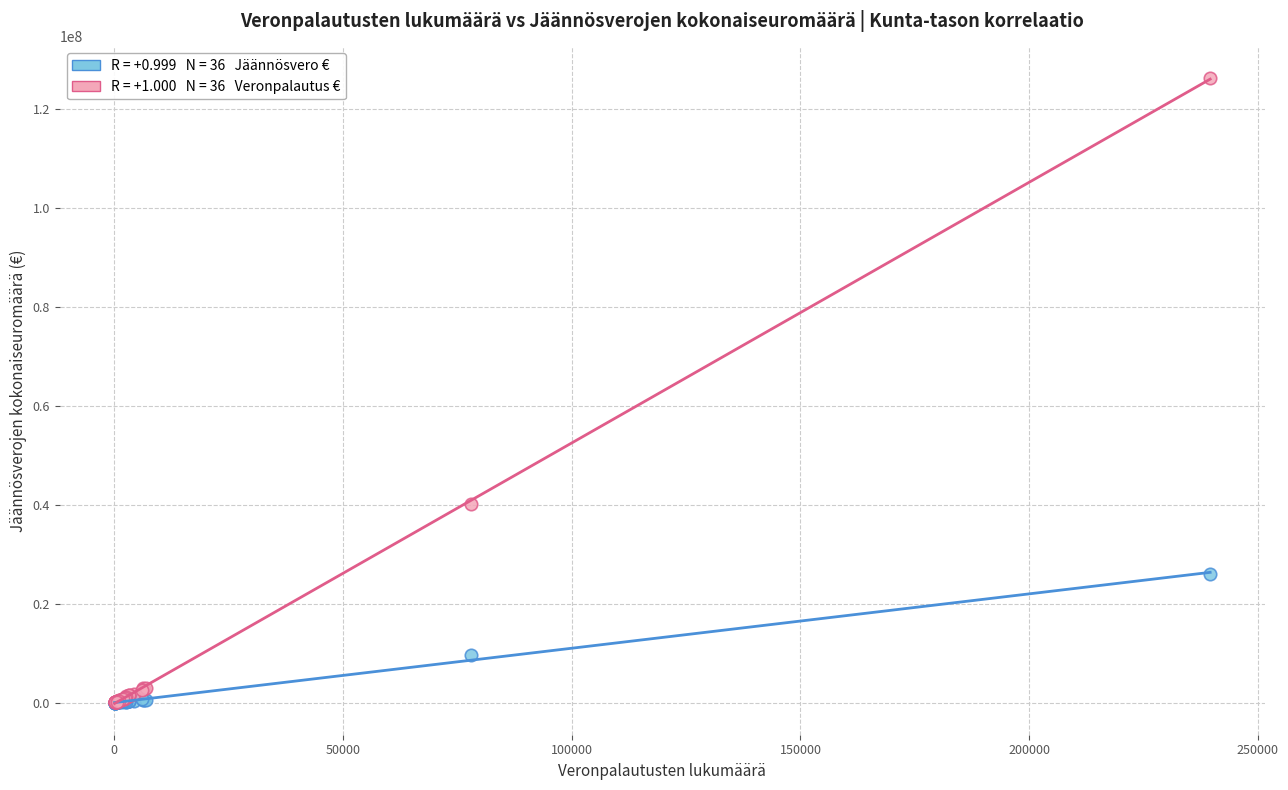

Across all series, what Y value is closest to 63140094?

40156037.8